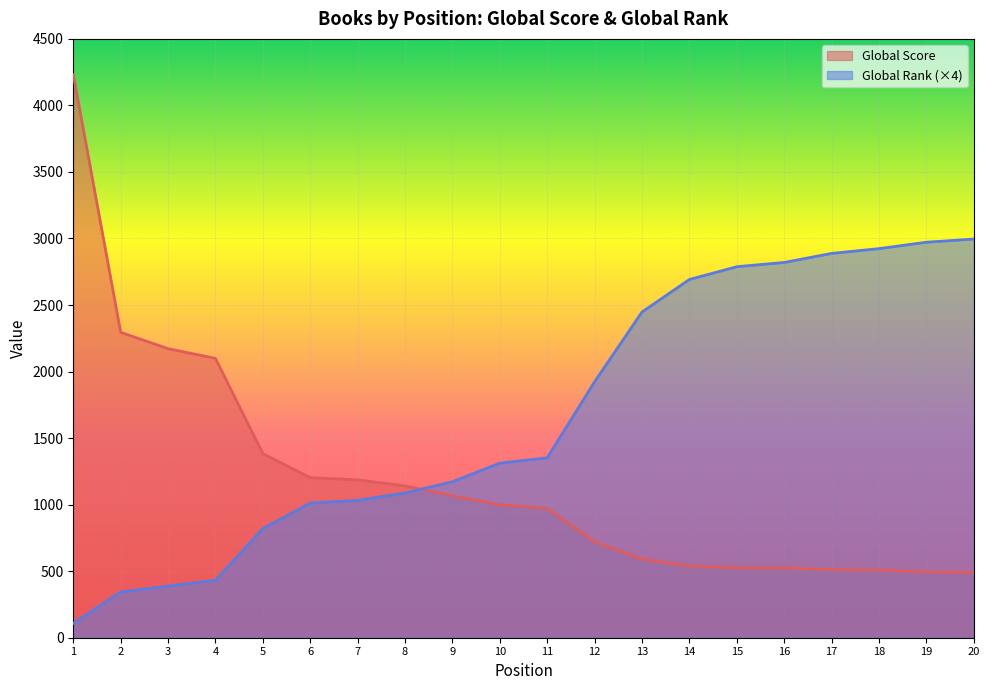

True or false: Global Rank has more than 1 interior local peaks.

False